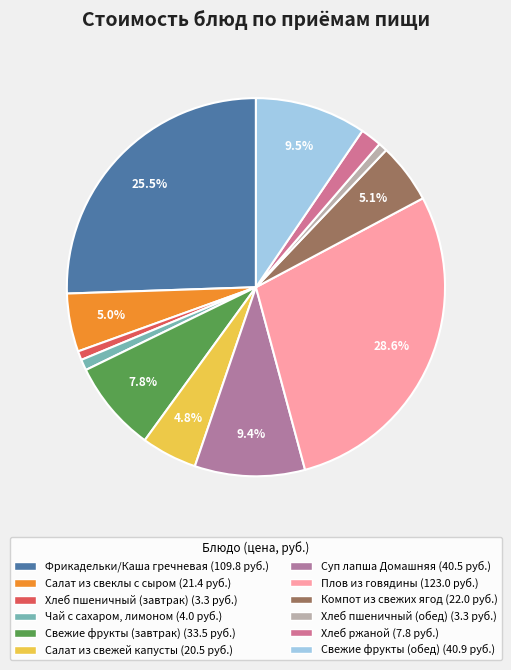

Which category has the smallest portion of the pie?

Хлеб пшеничный (завтрак)